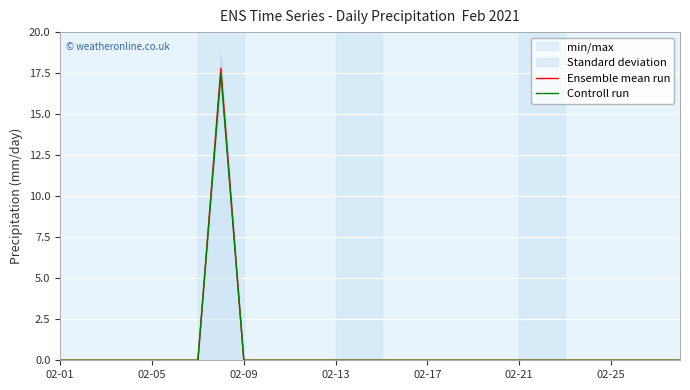

At which category does Controll run reach its first local peak?

7